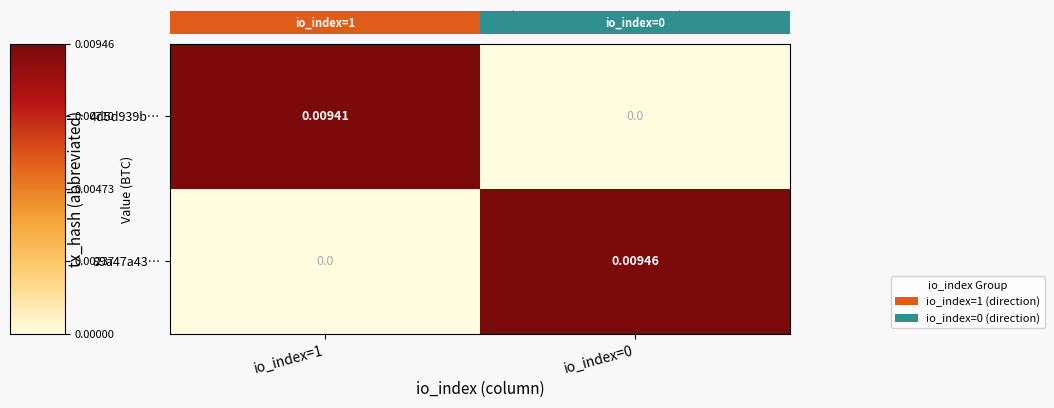

Is the value of 89a47a43… at io_index=0 greater than the value of 4d5d939b… at io_index=0?

Yes